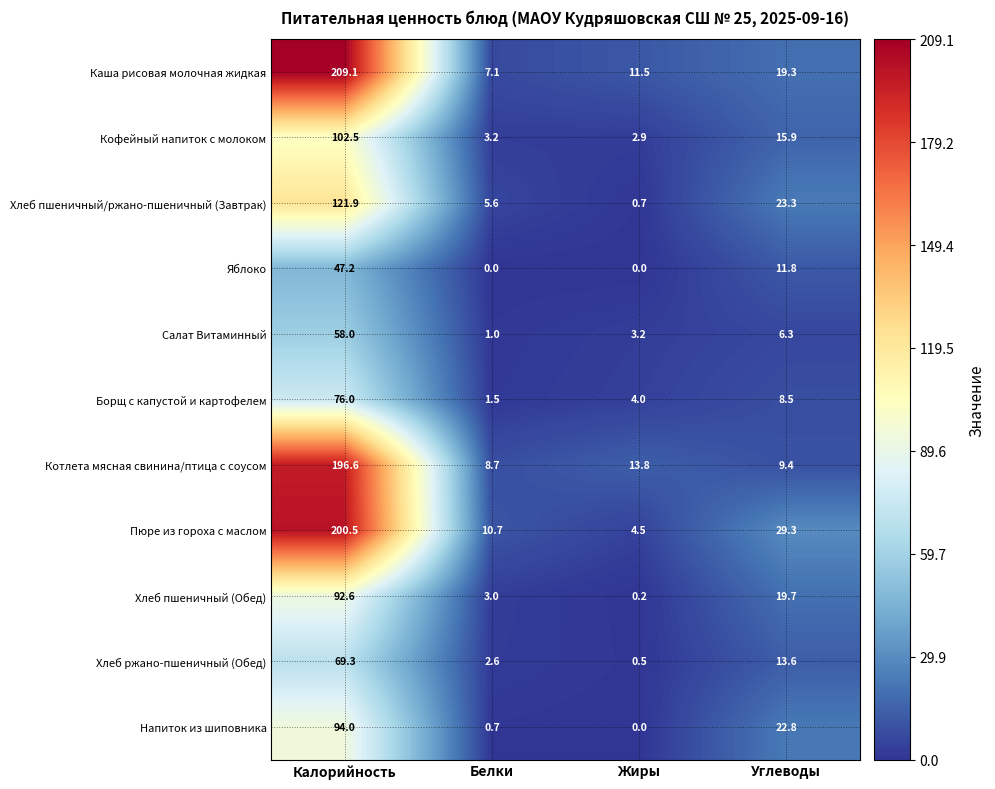

What is the total value across all series at Белки?

44.1